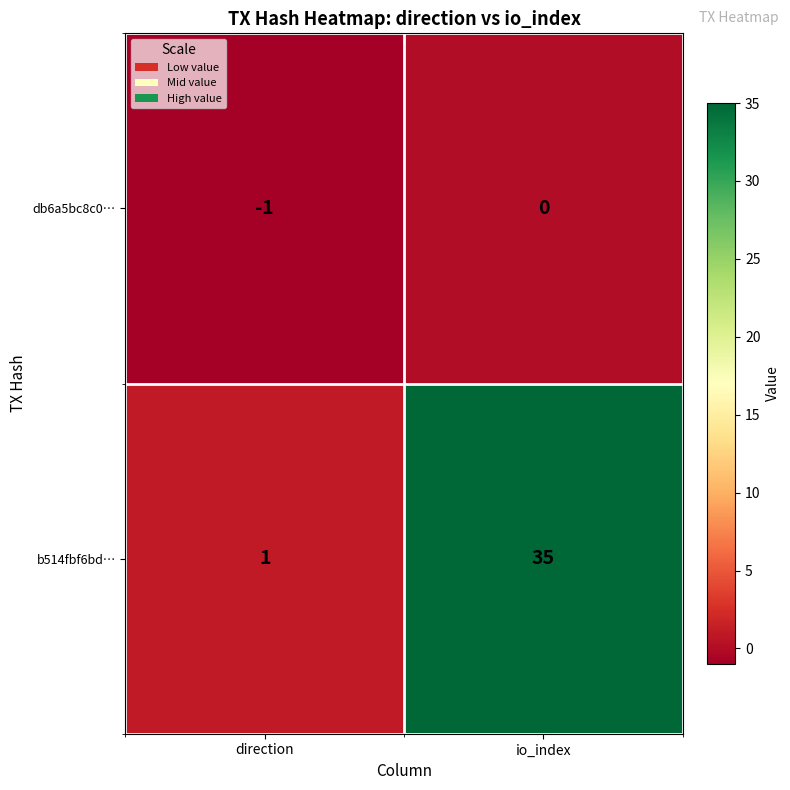

Which series changed the most between direction and io_index?

b514fbf6bd…